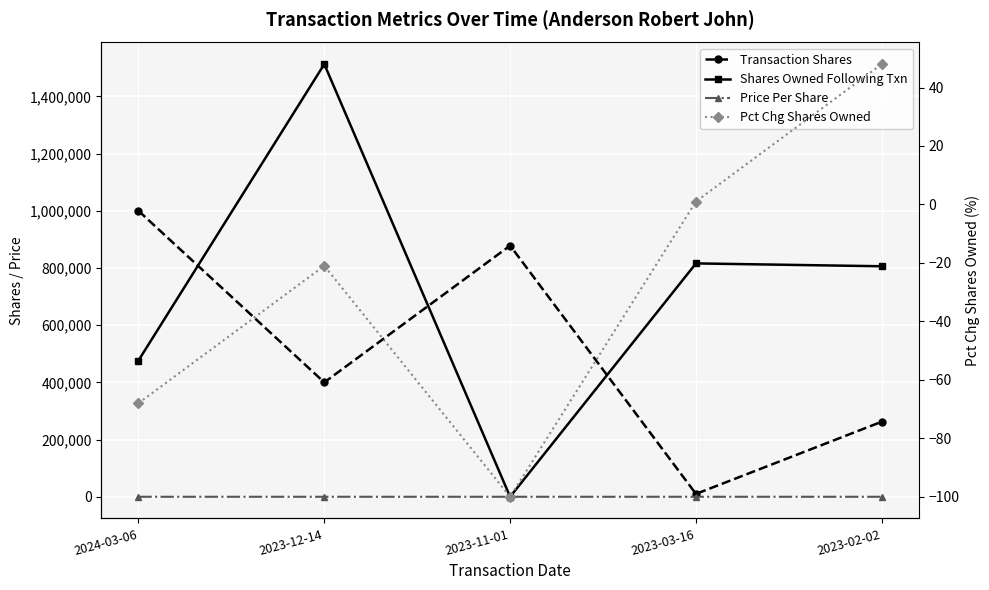

At which label does Transaction Shares first exceed 400000?

2024-03-06